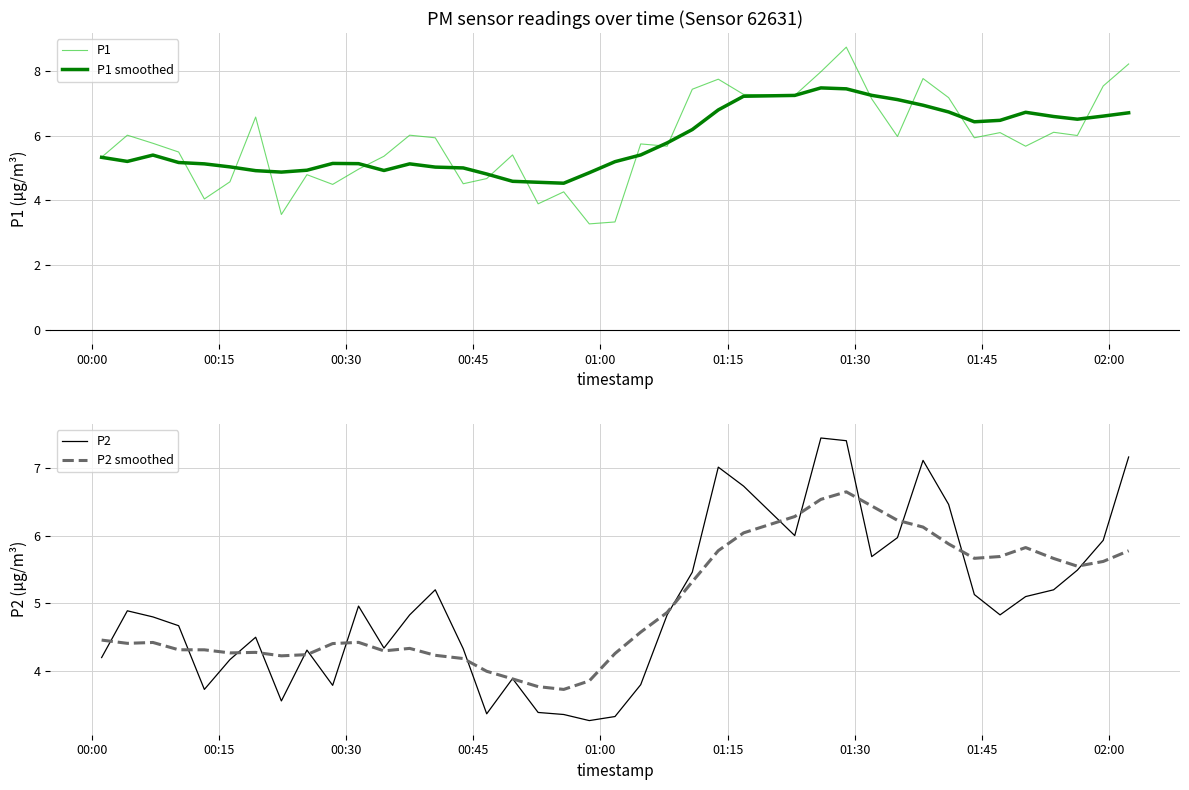

The P1 smoothed series shows 9.5 at 31. True or false?

False